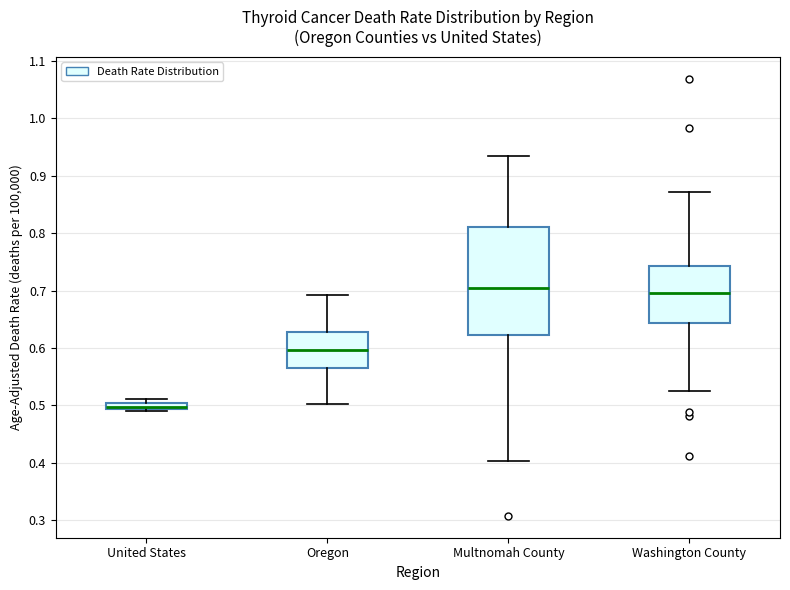

Which box has the lowest median line?

United States